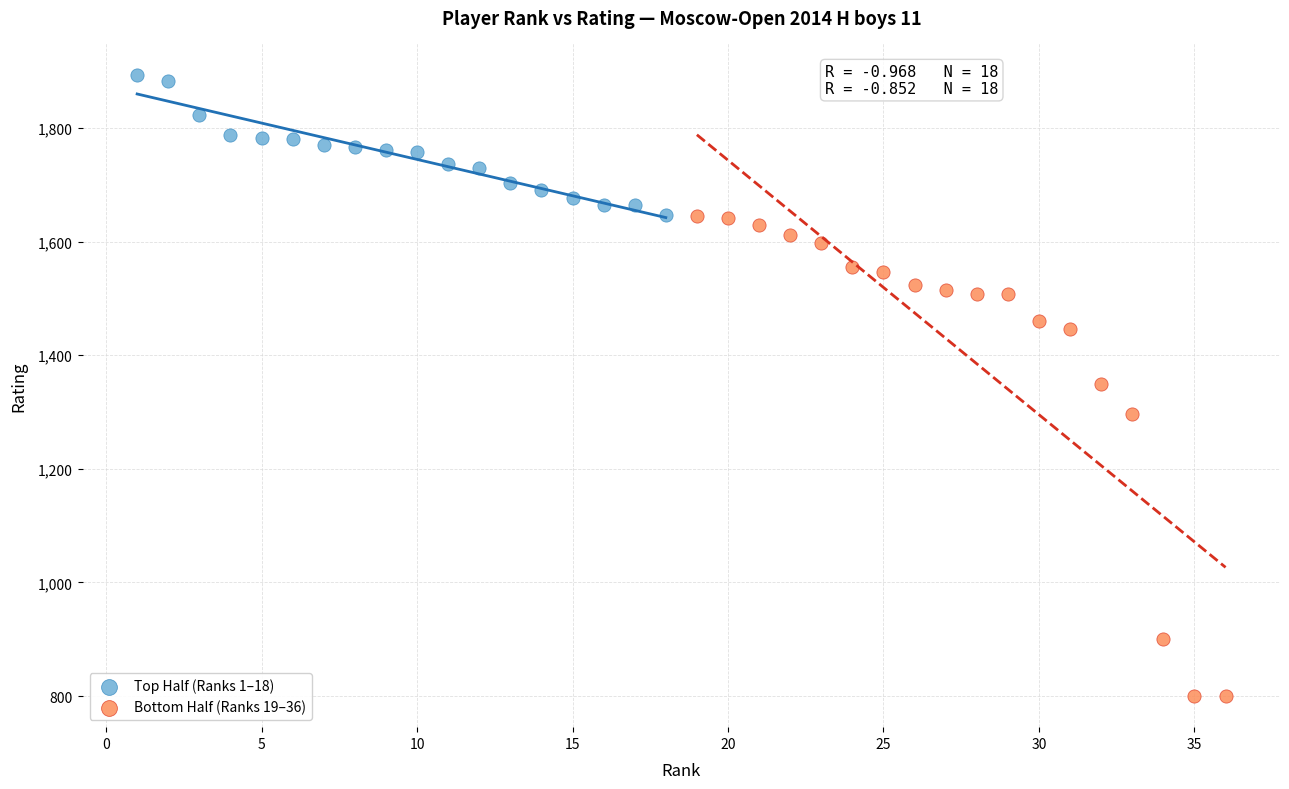

Which series has the largest Y range (max minus min)?

Bottom Half (Ranks 19–36)